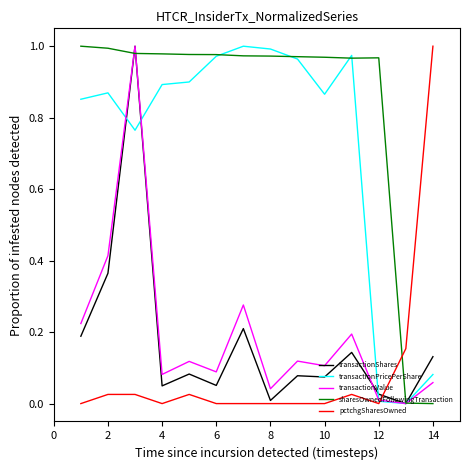

How many positive values does the transactionValue series have?

13